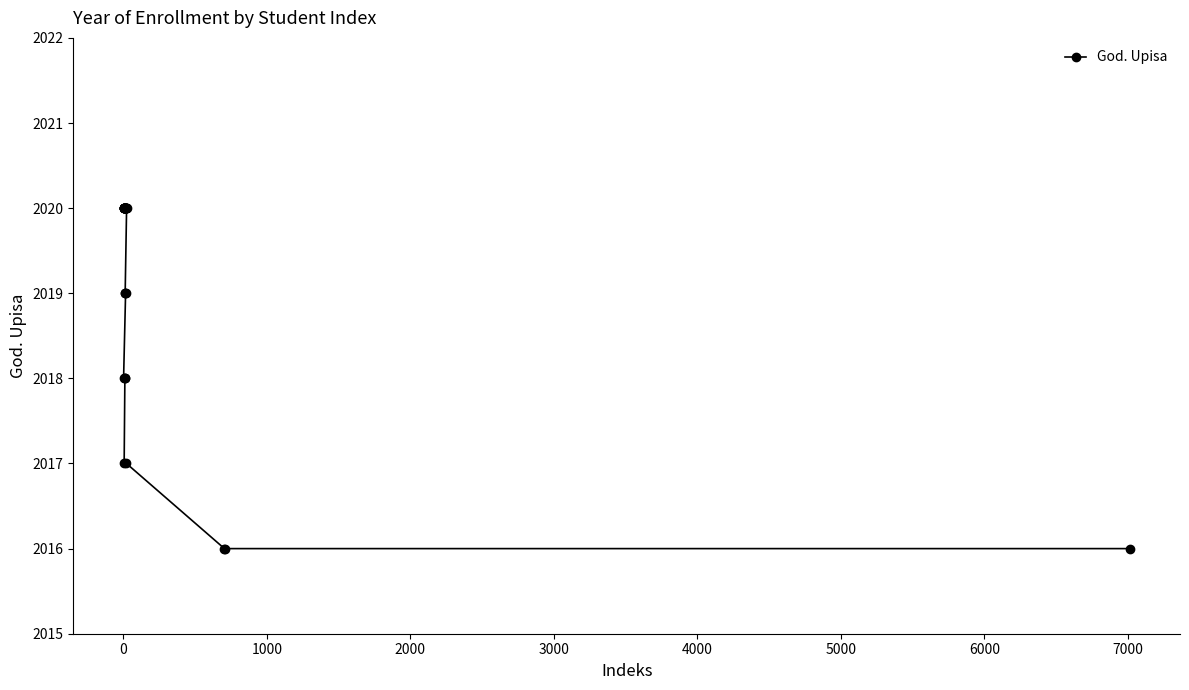

What is the difference between the maximum and second lowest values?

4